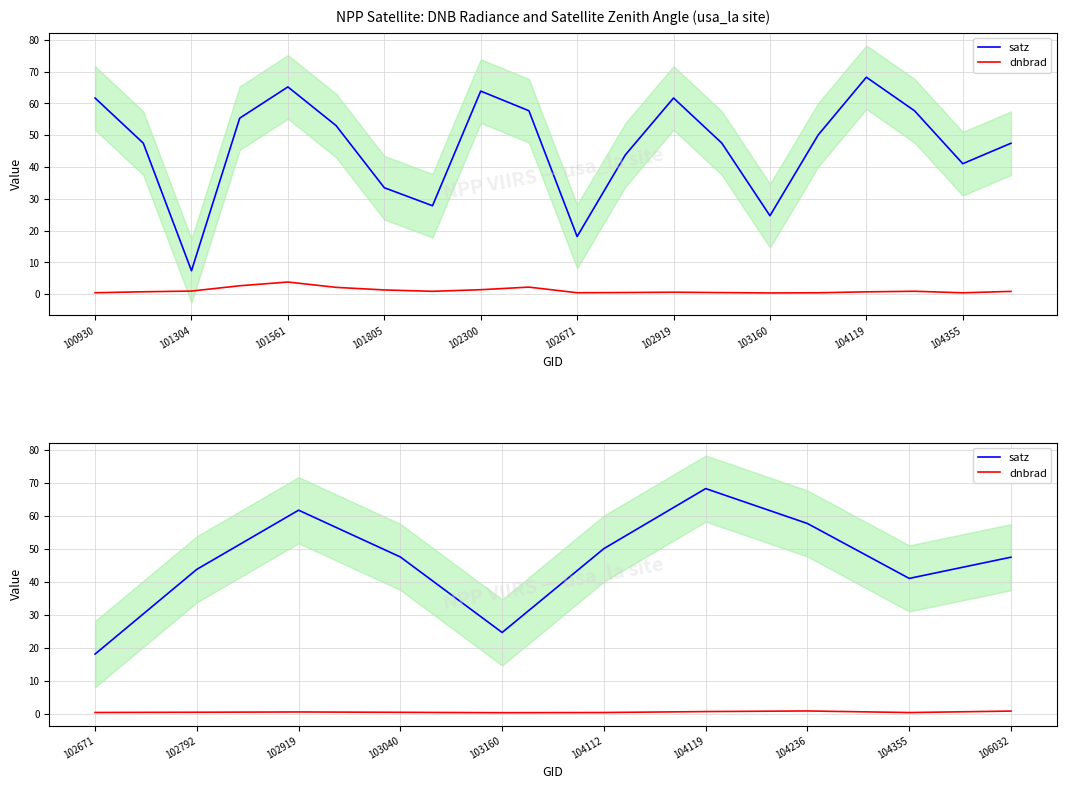

What is the maximum value for satz?

68.2